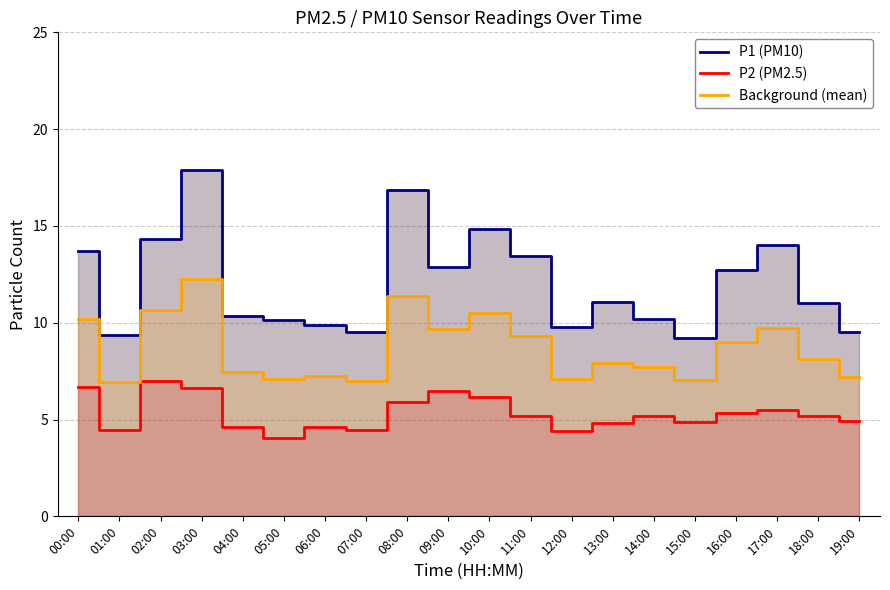

How many interior local valleys does the P1 (PM10) series have?

5